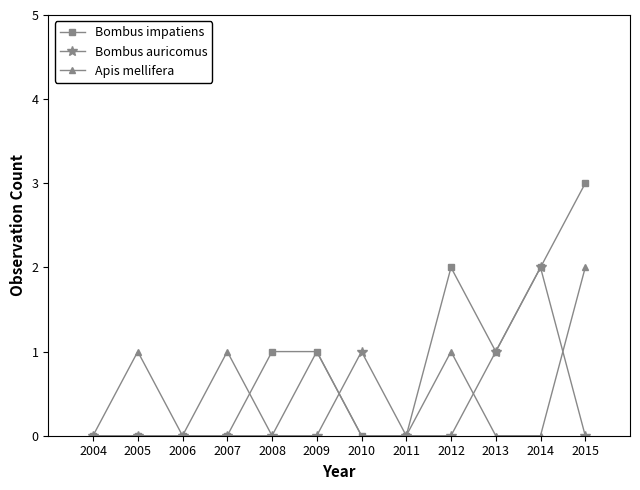

What is the sum of all Bombus auricomus values?

4